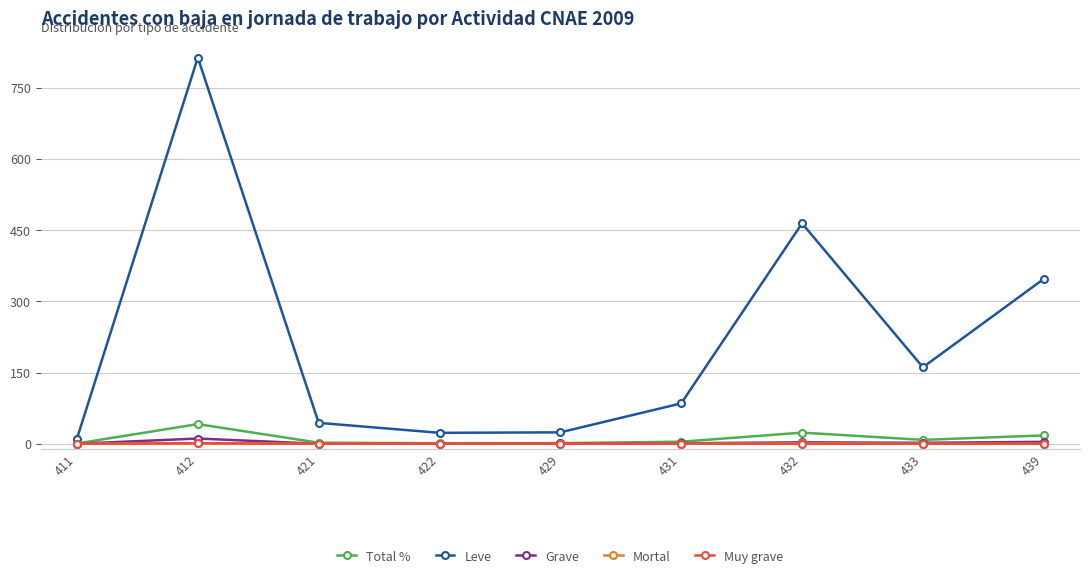

What is the value of the Leve point at the 7th from the left?

464.0